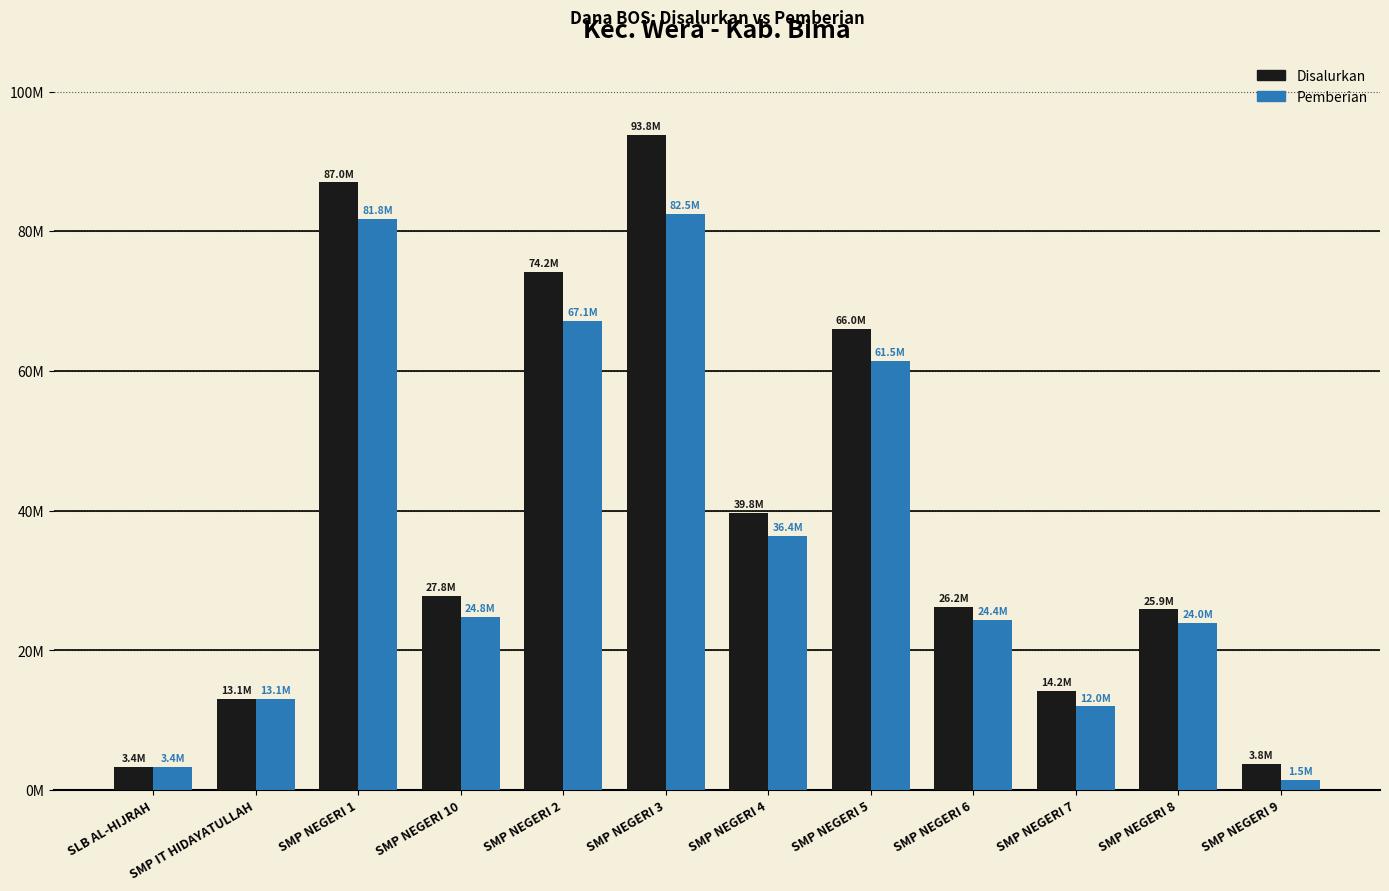

Reading left to right, list all the values displayed in this chart.

Disalurkan: 3375000	13125000	87000000	27750000	74250000	93750000	39750000	66000000	26250000	14250000	25875000	3750000
Pemberian: 3375000	13125000	81750000	24750000	67125000	82500000	36375000	61500000	24375000	12000000	24000000	1500000